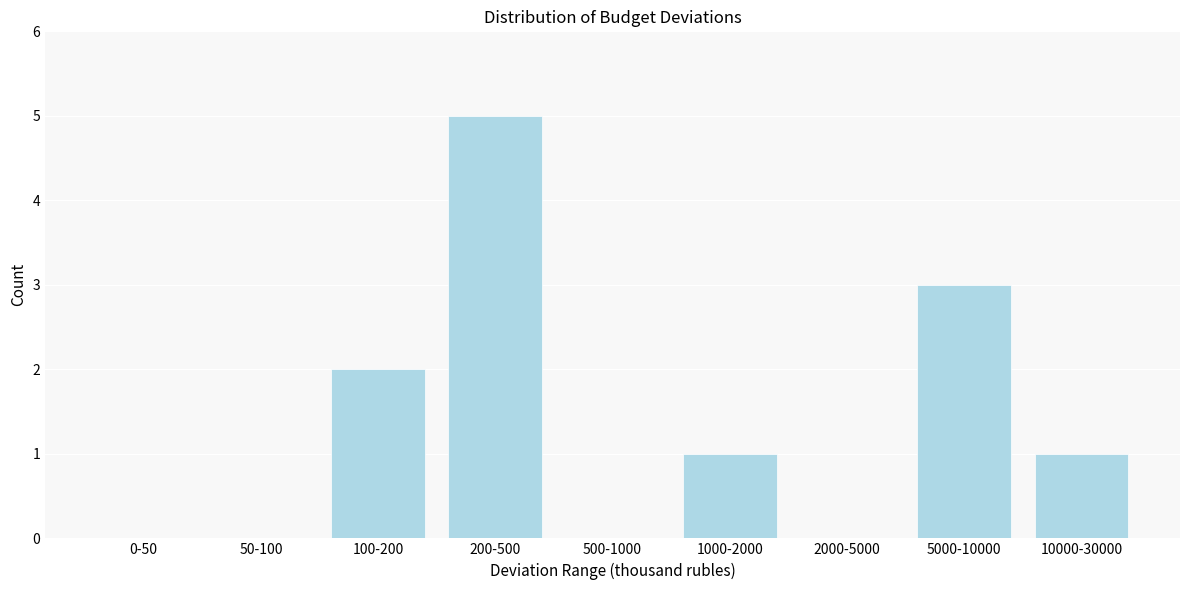

Reading left to right, what are all the values shown in this chart?

0-50=0	50-100=0	100-200=2	200-500=5	500-1000=0	1000-2000=1	2000-5000=0	5000-10000=3	10000-30000=1